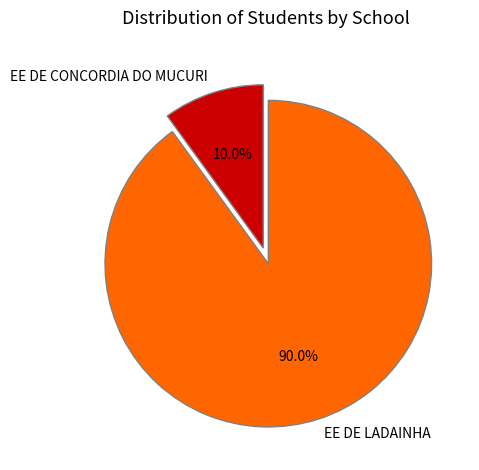

To the nearest percent, what percentage of the pie is EE DE CONCORDIA DO MUCURI?

10%